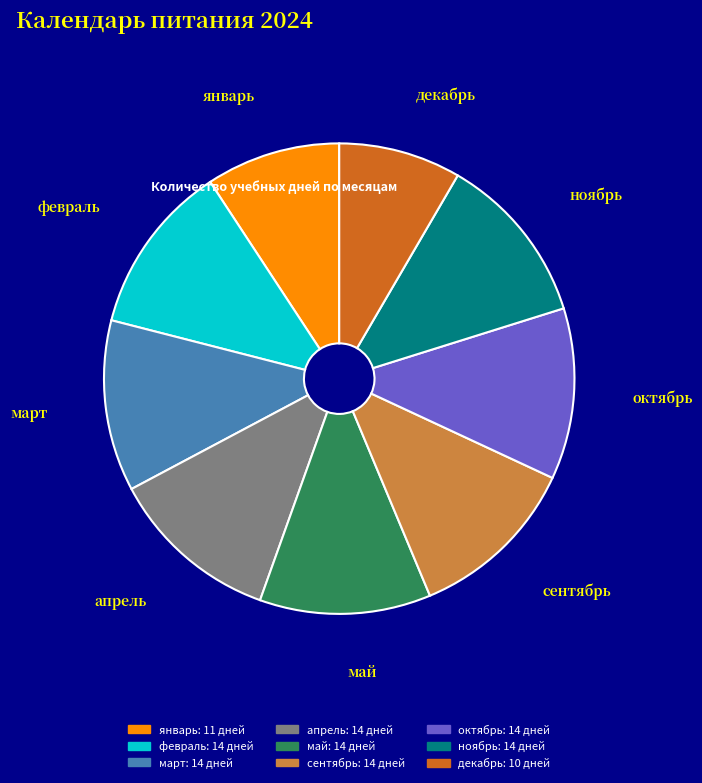

The сентябрь slice represents 2% of the pie. True or false?

False